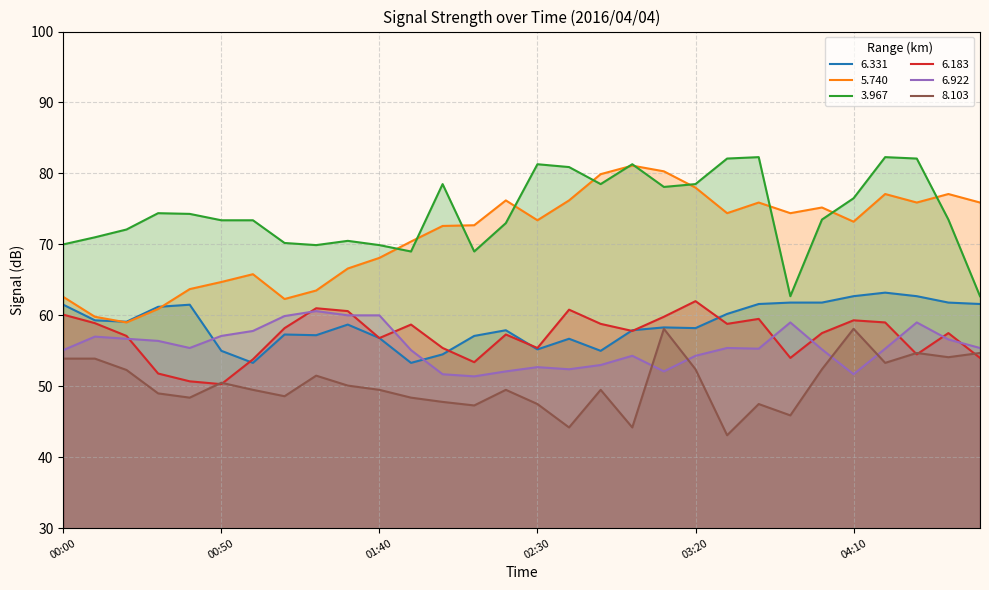

Rank the categories by 6.331 value from lowest to highest.

01:00, 01:50, 02:00, 00:50, 02:50, 02:30, 02:40, 01:40, 02:10, 01:20, 01:10, 02:20, 03:00, 03:20, 03:10, 01:30, 00:20, 00:10, 03:30, 00:30, 00:00, 00:40, 03:40, 04:50, 03:50, 04:00, 04:40, 04:10, 04:30, 04:20